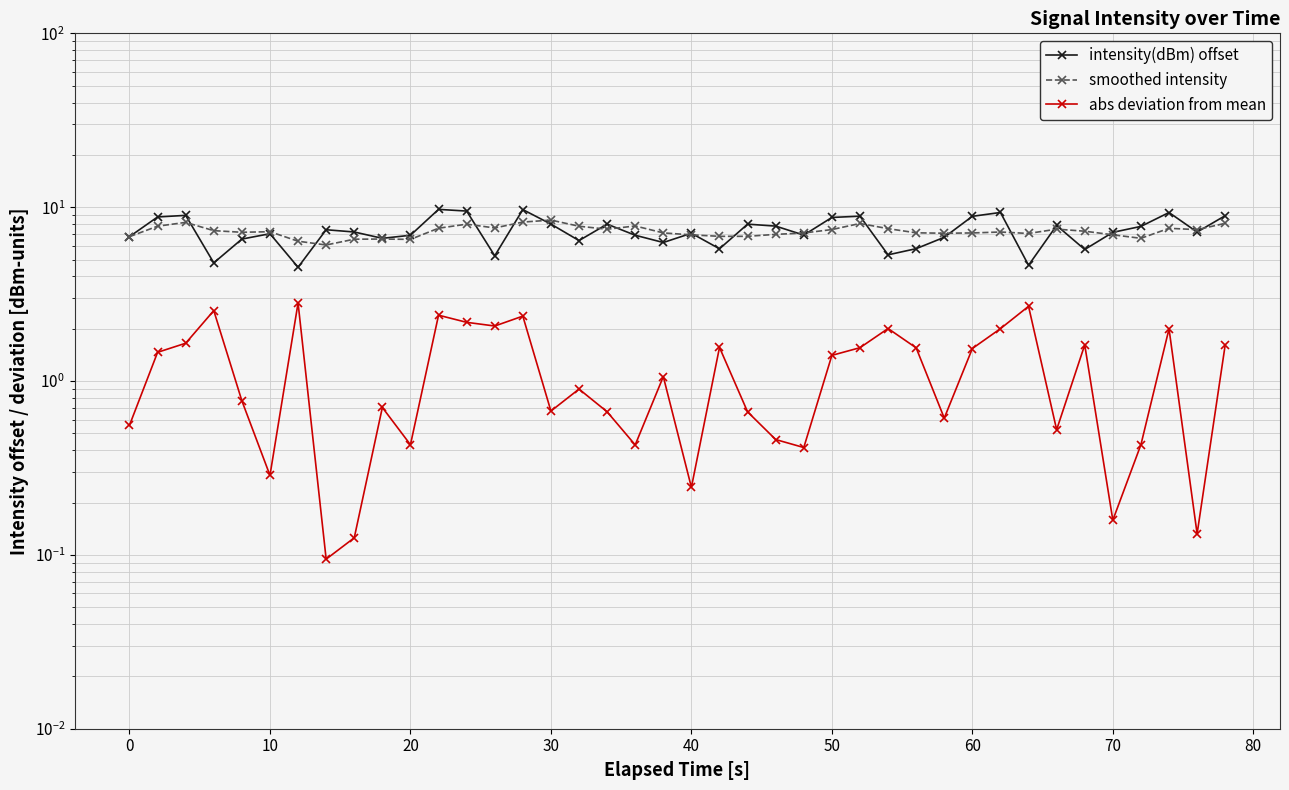

How many values in the abs deviation from mean series are below 1?

20